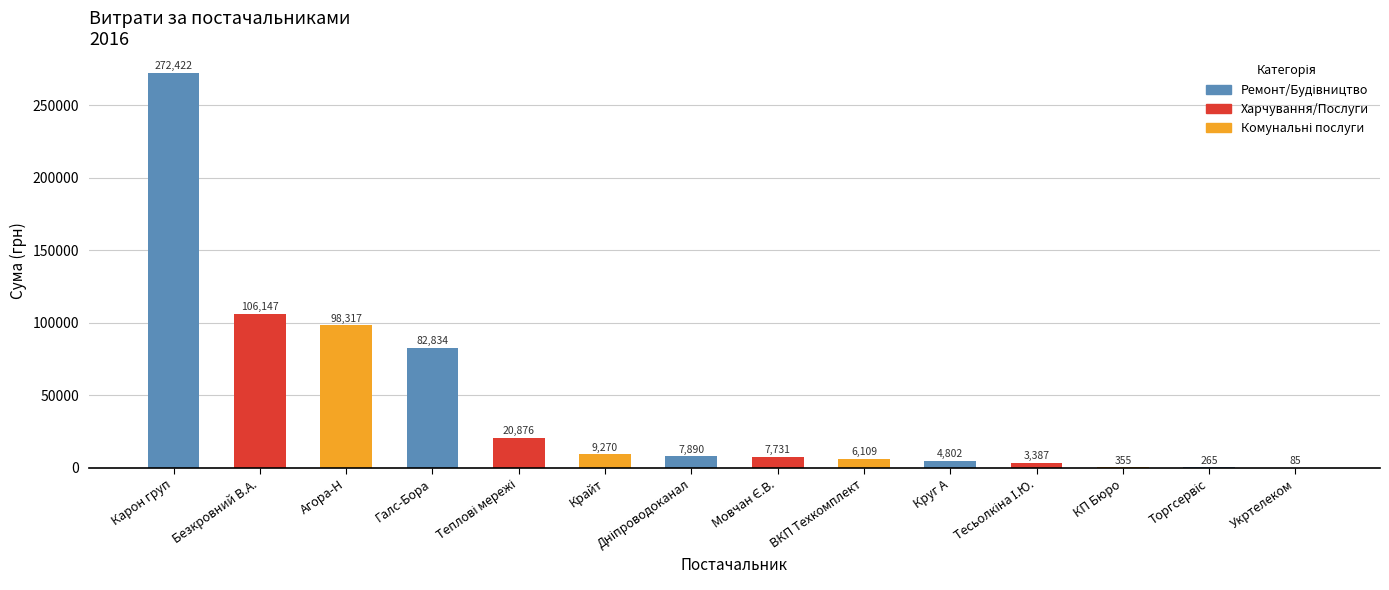

Are the bars horizontal?

No